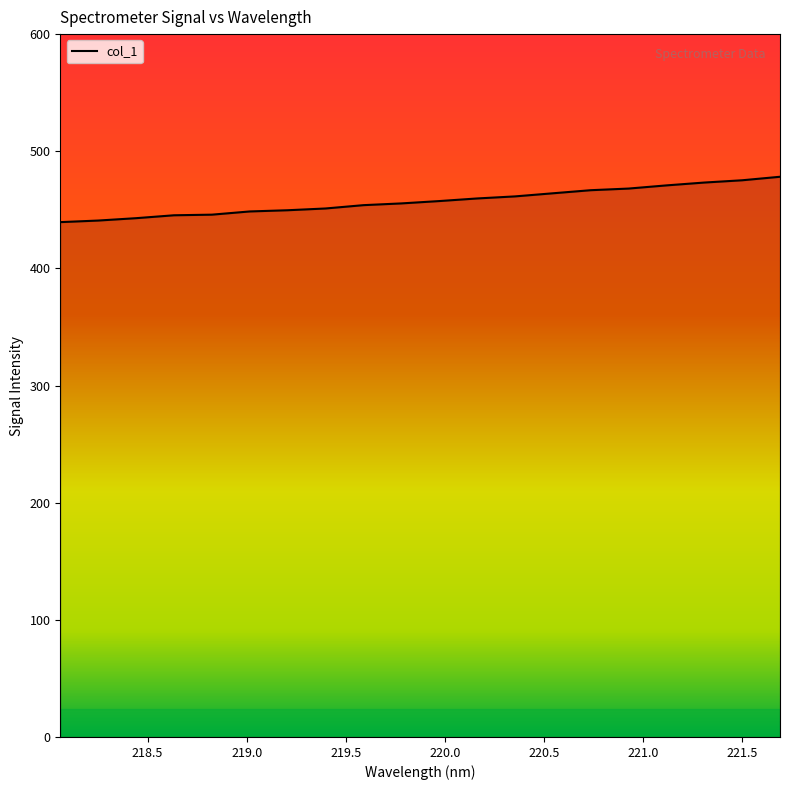

What is the difference between the maximum and minimum values?

38.7